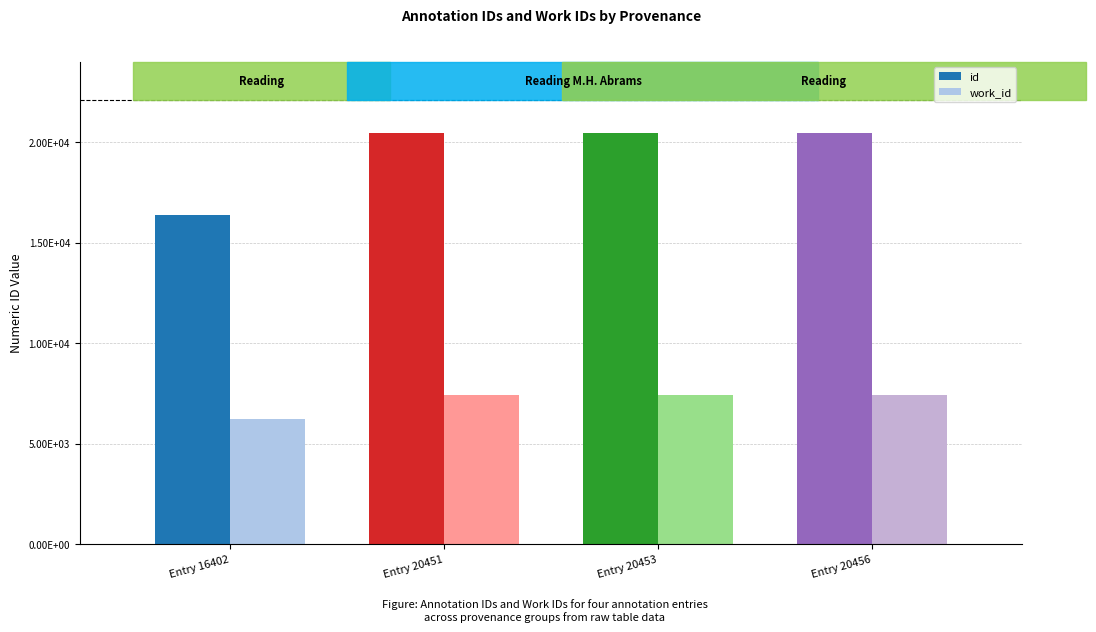

What is the approximate value of id at Reading (20453), to the nearest 10?

20450